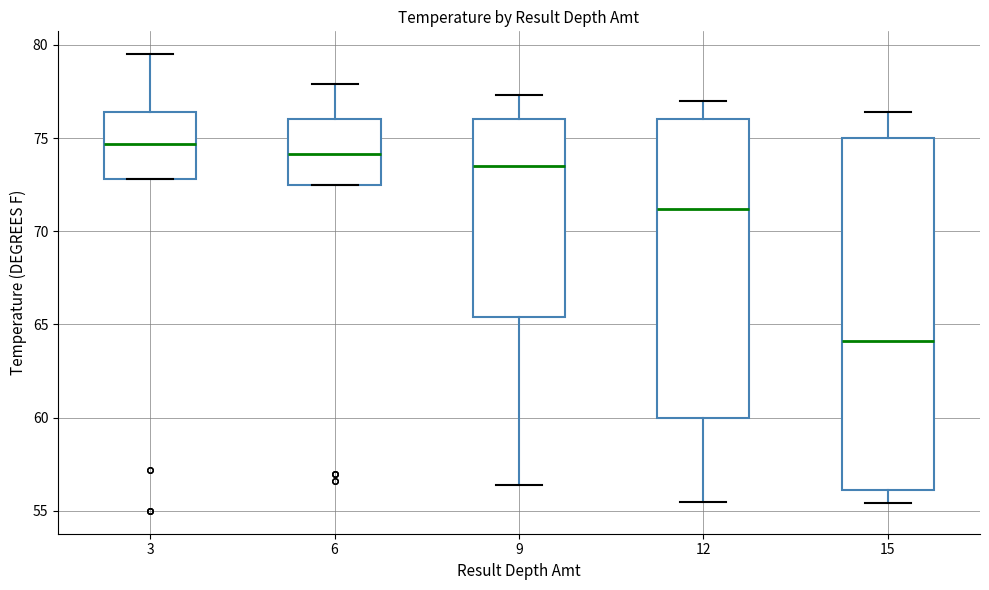

Reading left to right, read every box against the y-axis: the position of its median line, the range the box covers, and the ends of its whiskers. The values are not printed on the chart, so give them approximately, as read against the axis.

3: median 74.5, box 73.0 to 76.5, whiskers 73.0 to 79.5
6: median 74.0, box 72.5 to 76.0, whiskers 72.5 to 78.0
9: median 73.5, box 65.5 to 76.0, whiskers 56.5 to 77.5
12: median 71.0, box 60.0 to 76.0, whiskers 55.5 to 77.0
15: median 64.0, box 56.0 to 75.0, whiskers 55.5 to 76.5